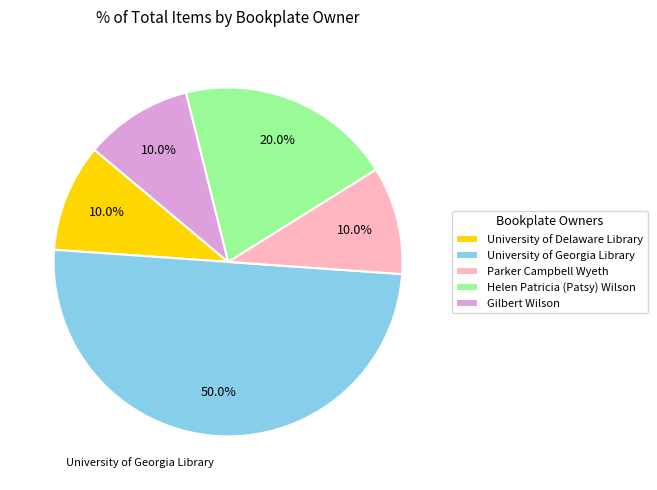

The Parker Campbell Wyeth slice represents 10% of the pie. True or false?

True